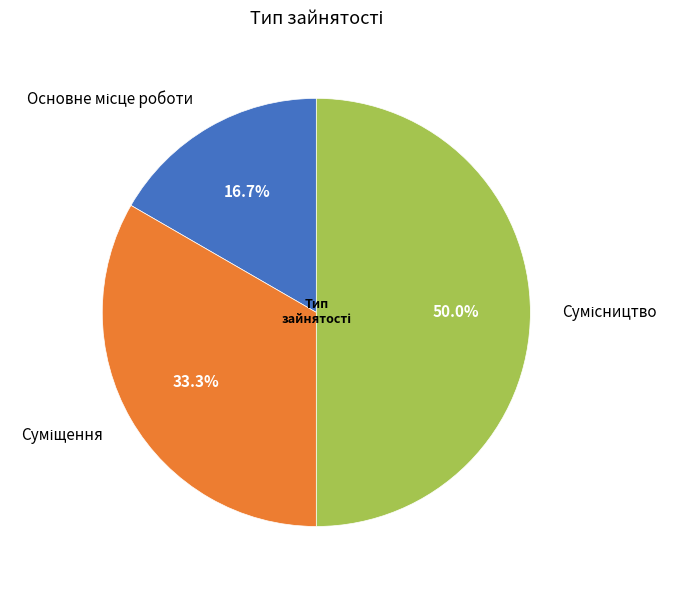

Rank the categories by value from highest to lowest.

Сумісництво, Суміщення, Основне місце роботи